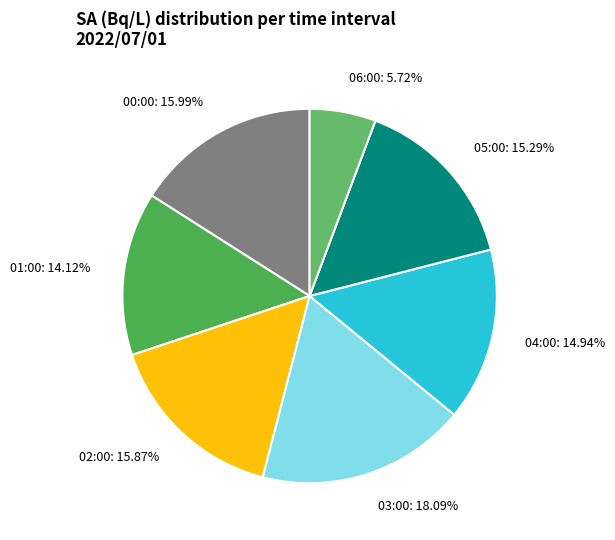

Which has a higher value, 02:00 or 01:00?

02:00